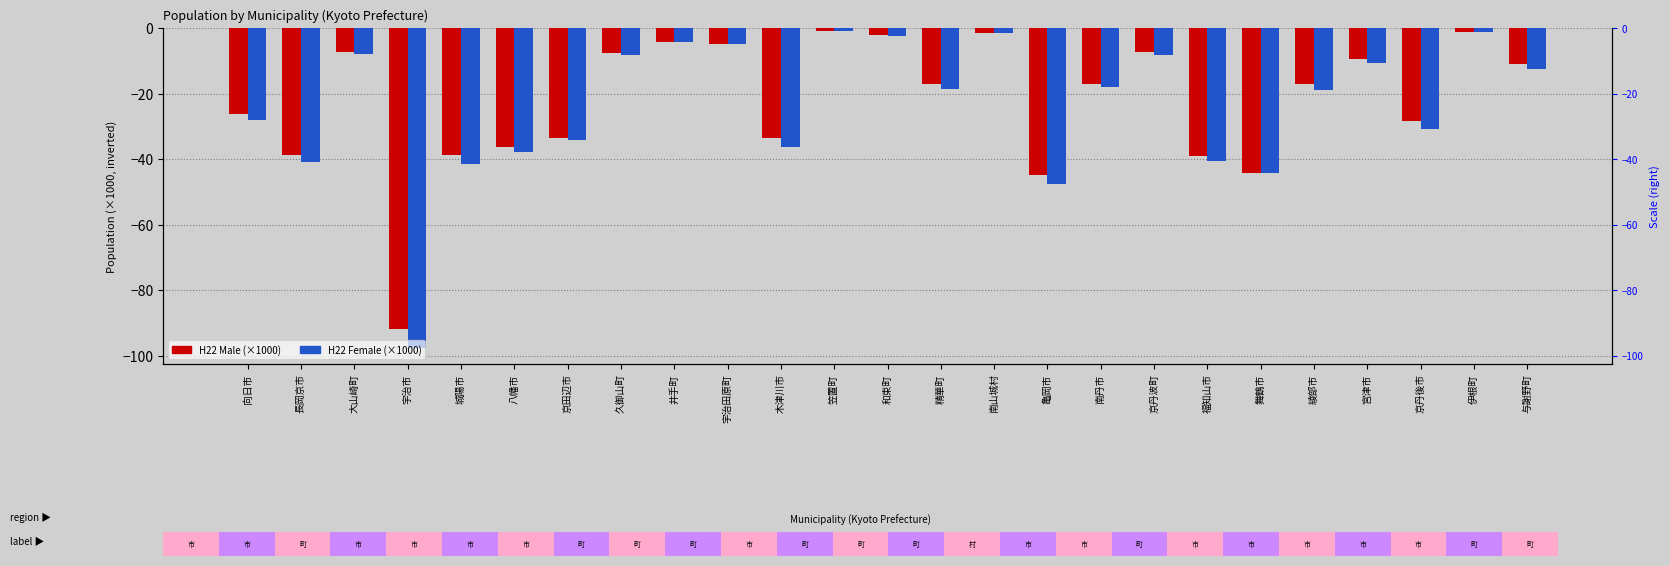

At which category is the sum across all series the highest?

笠置町